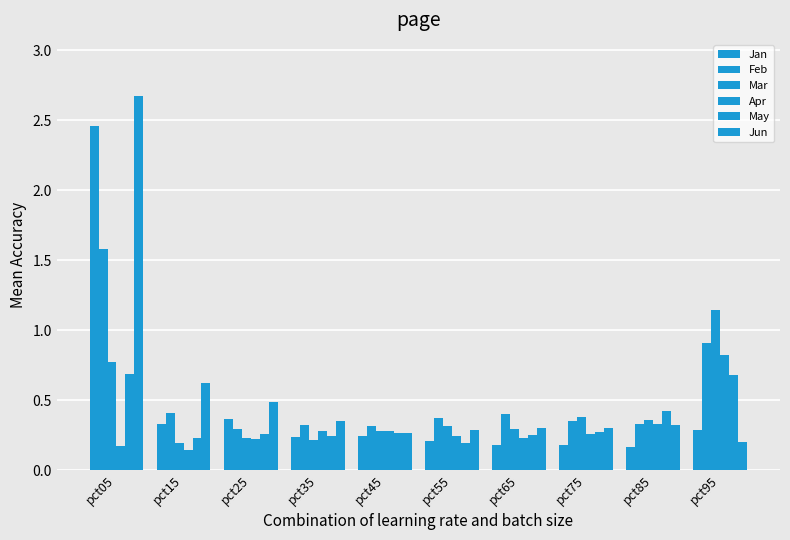

Which series has the largest total across all categories?

Jun